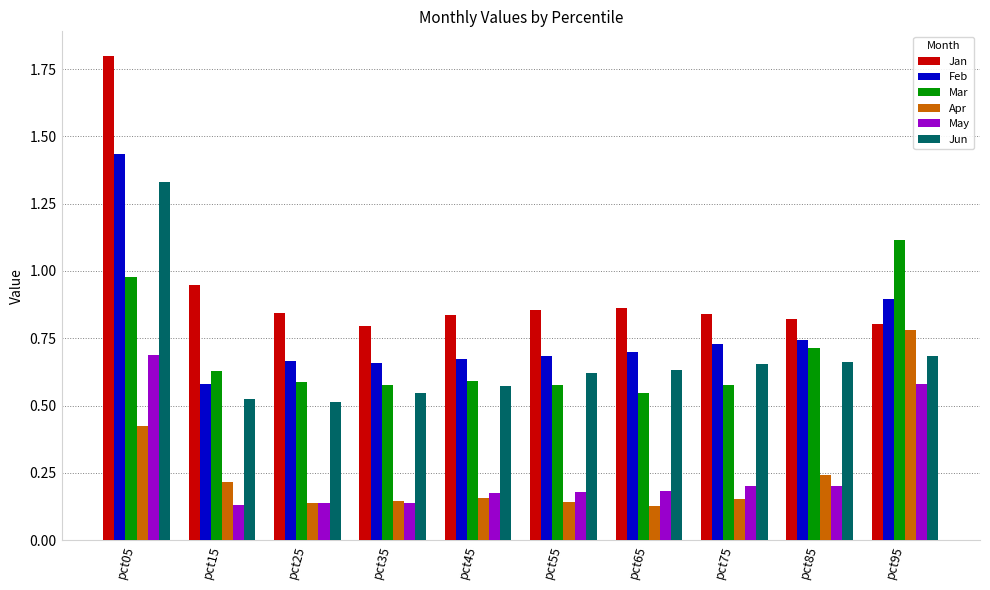

Between pct45 and pct85, which series saw the biggest shift?

Mar